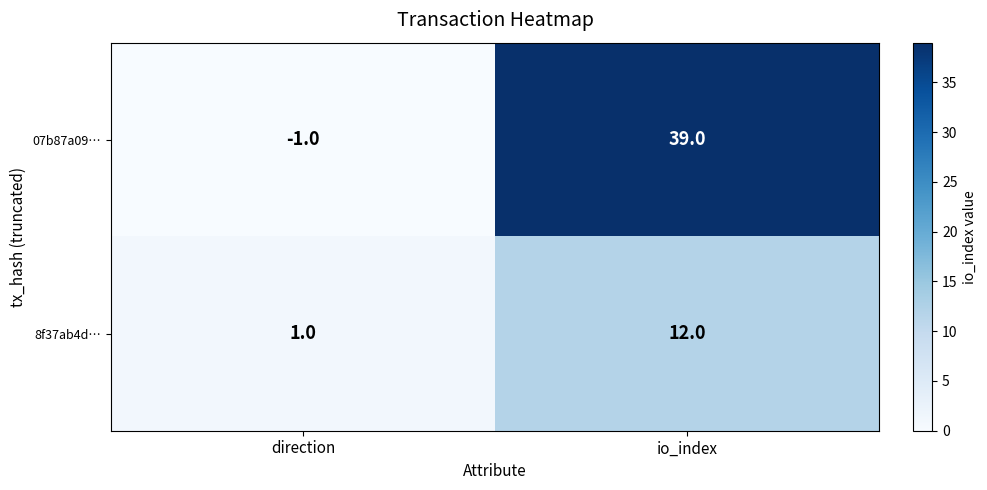

Rank the series at direction from highest to lowest value.

8f37ab4d…, 07b87a09…